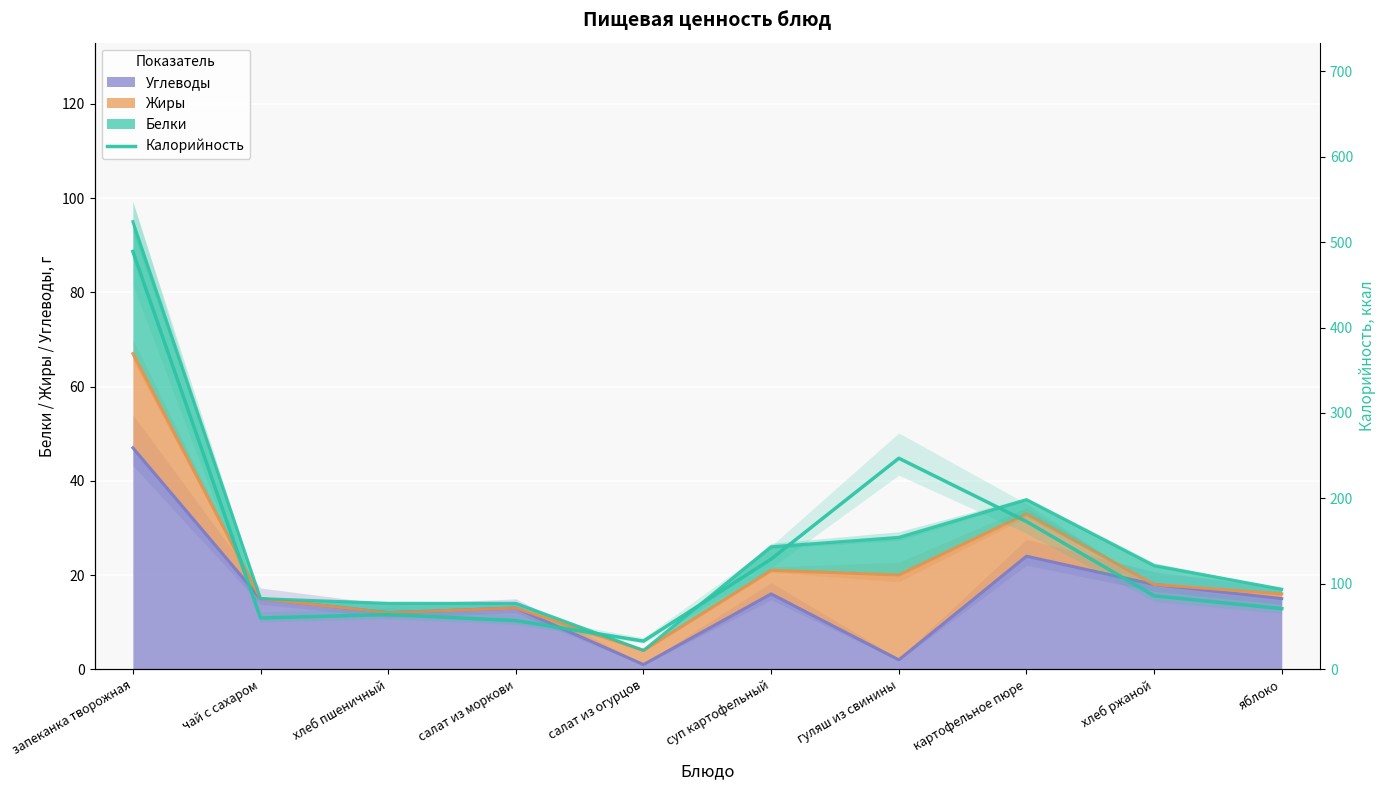

How many lines are shown in the chart?

1